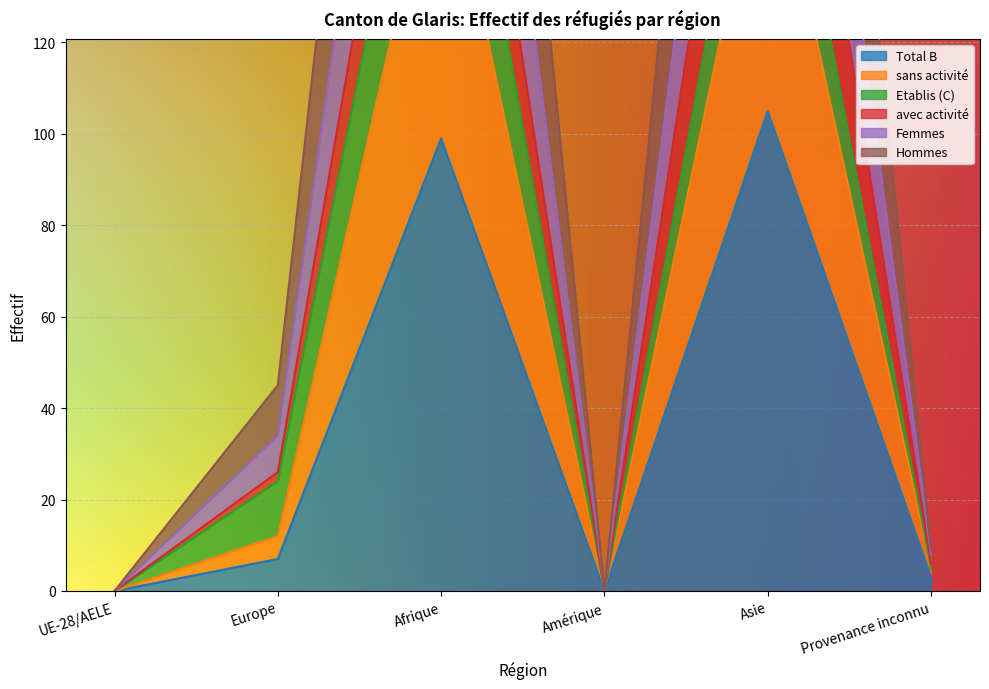

The Hommes series shows 9 at Provenance inconnu. True or false?

True